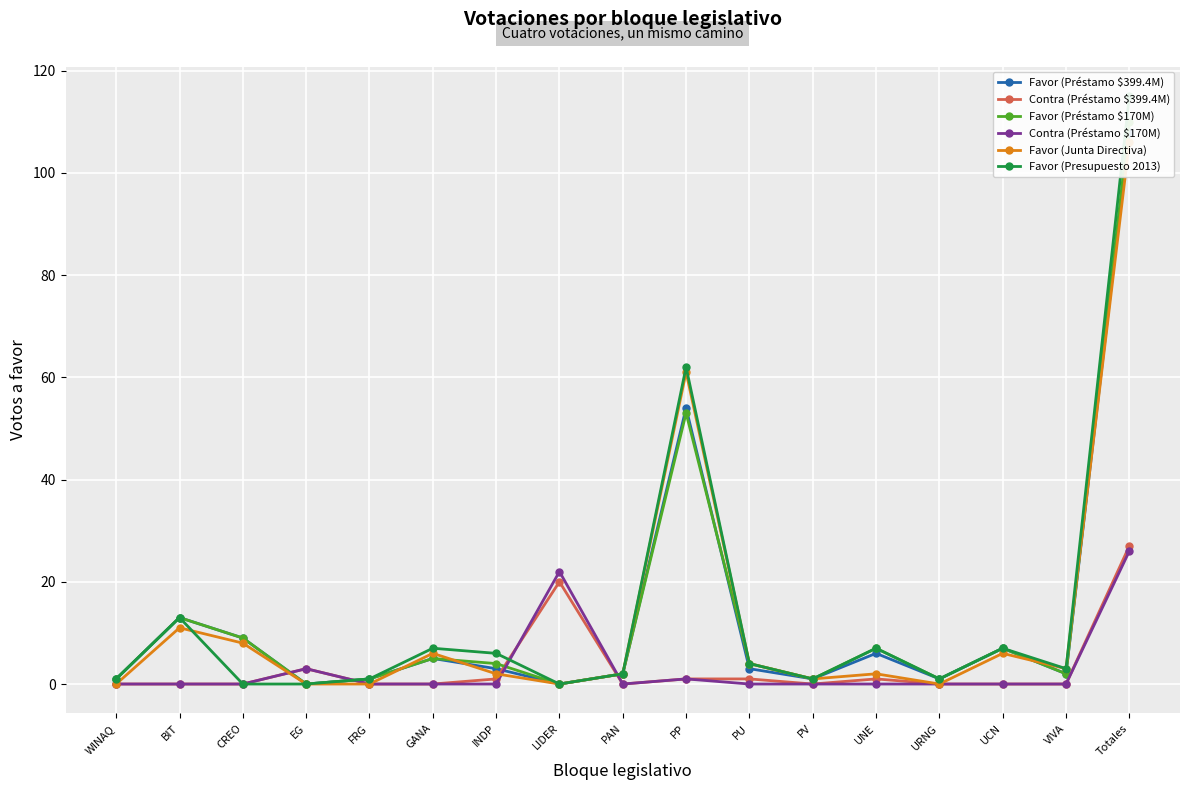

Between which two adjacent categories do Favor (Préstamo $399.4M) and Favor (Préstamo $170M) first intersect?

PP and PU